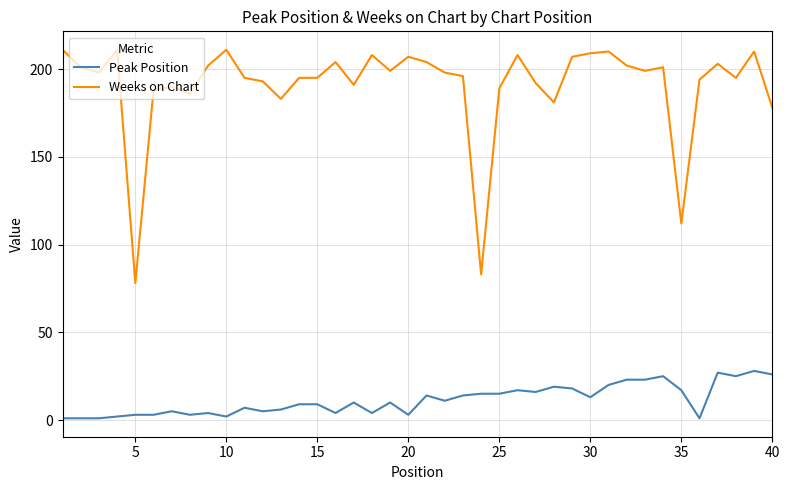

List the series in order of their peak value, highest first.

Weeks on Chart, Peak Position